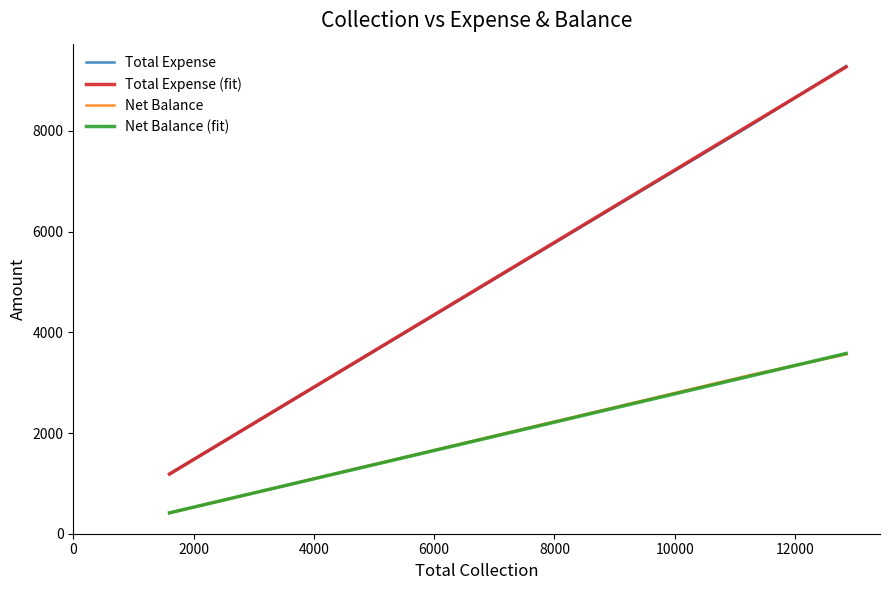

What is the difference between the maximum and second lowest values in the Total Expense series?

1188.0